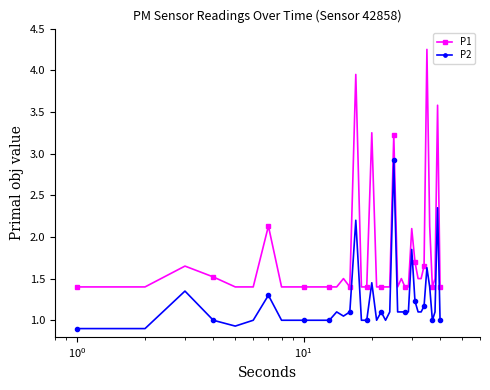

List the series in order of their overall mean, lowest first.

P2, P1